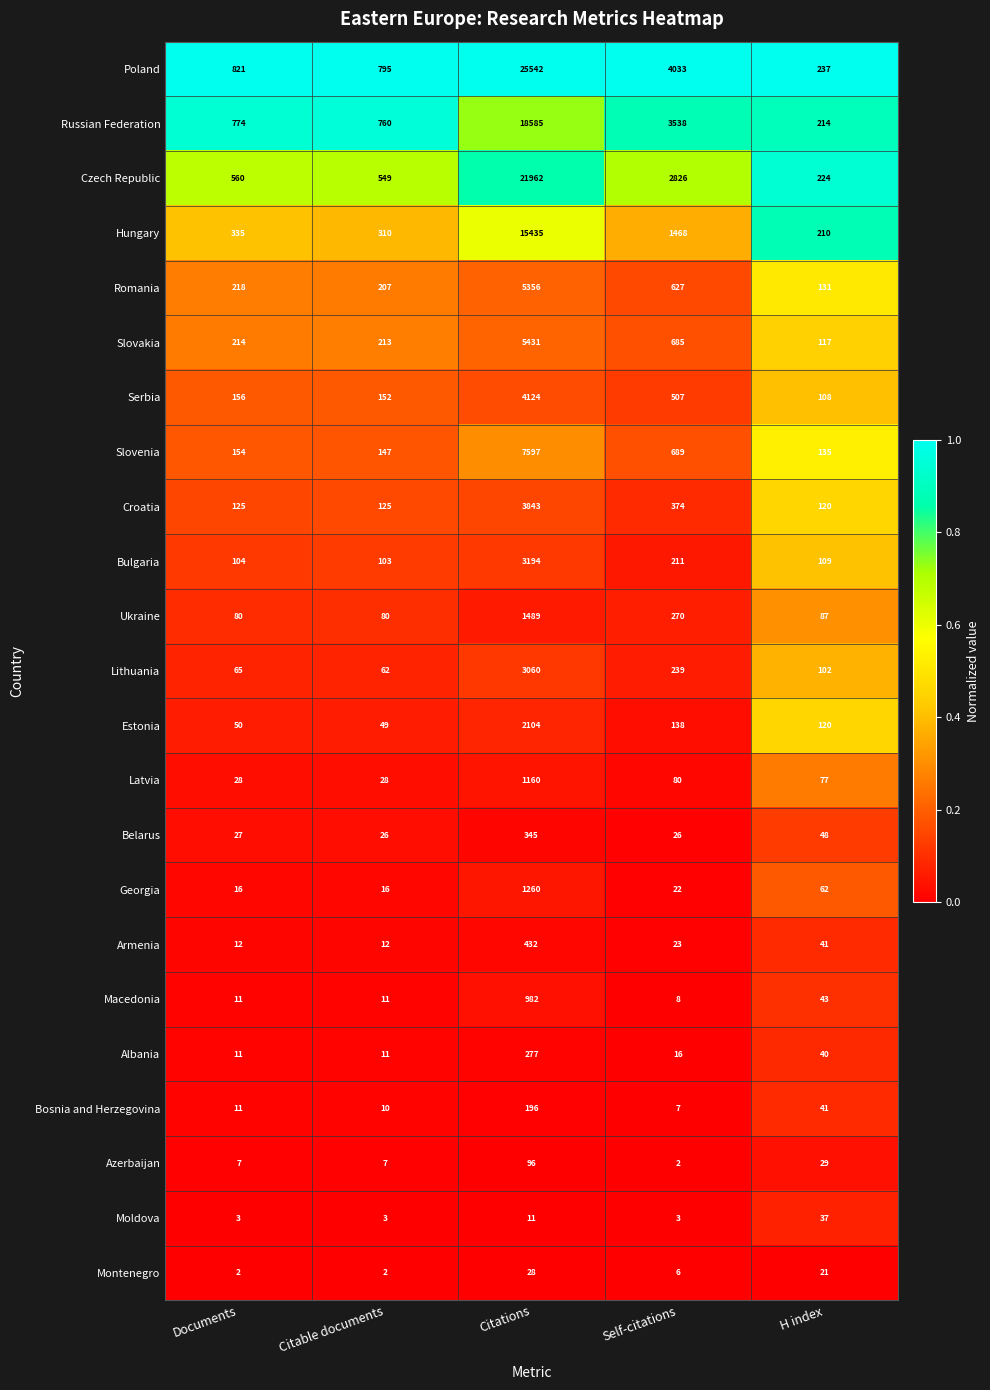

What is the minimum value for Macedonia?

8